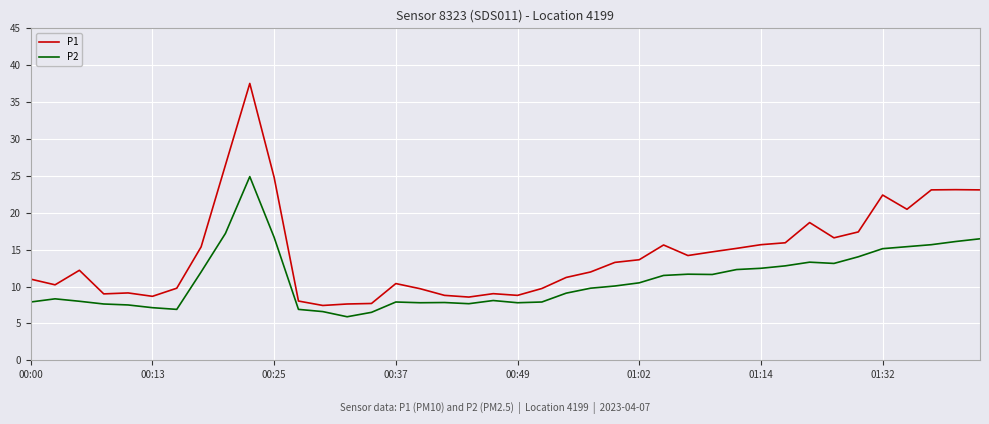

What is the maximum value for P2?

24.9